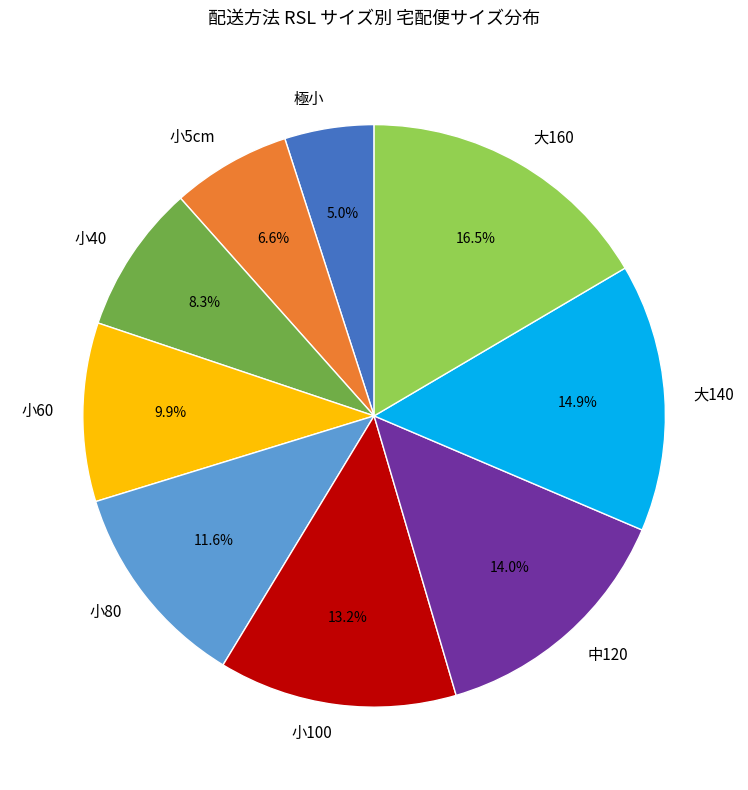

Which category has the smallest portion of the pie?

極小